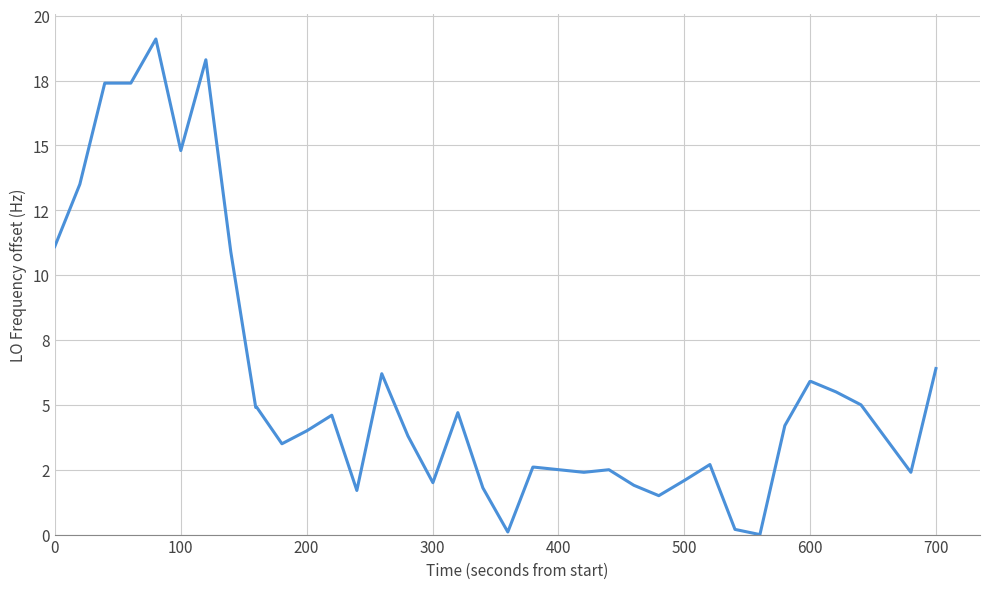

Reading left to right, list all the values displayed in this chart.

11.1	13.5	17.4	17.4	17.4	19.1	14.8	18.3	10.9	4.9	4.9	3.5	4.0	4.6	1.7	6.2	3.8	2.0	4.7	1.8	0.1	2.6	2.6	2.5	2.4	2.5	1.9	1.5	2.1	2.7	0.2	0.0	4.2	5.9	5.9	5.5	5.0	3.7	2.4	6.4